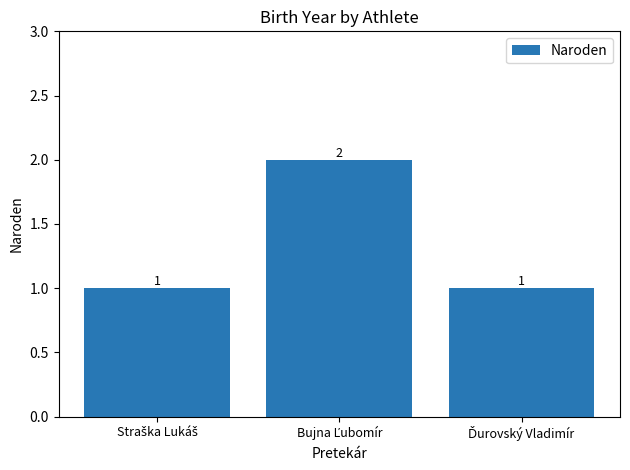

What is the sum of all values?

4